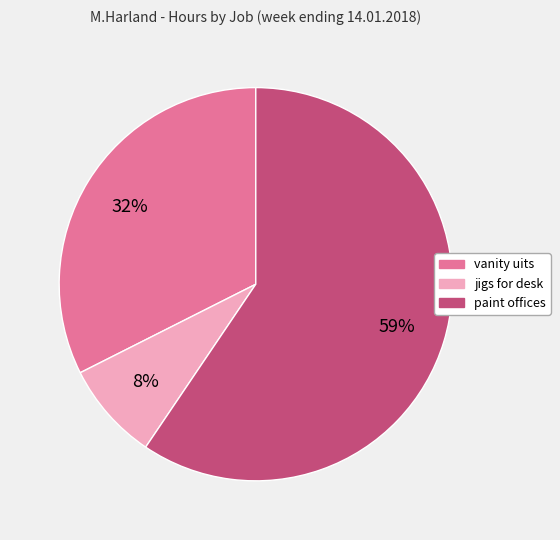

Is vanity uits the majority of the pie?

No